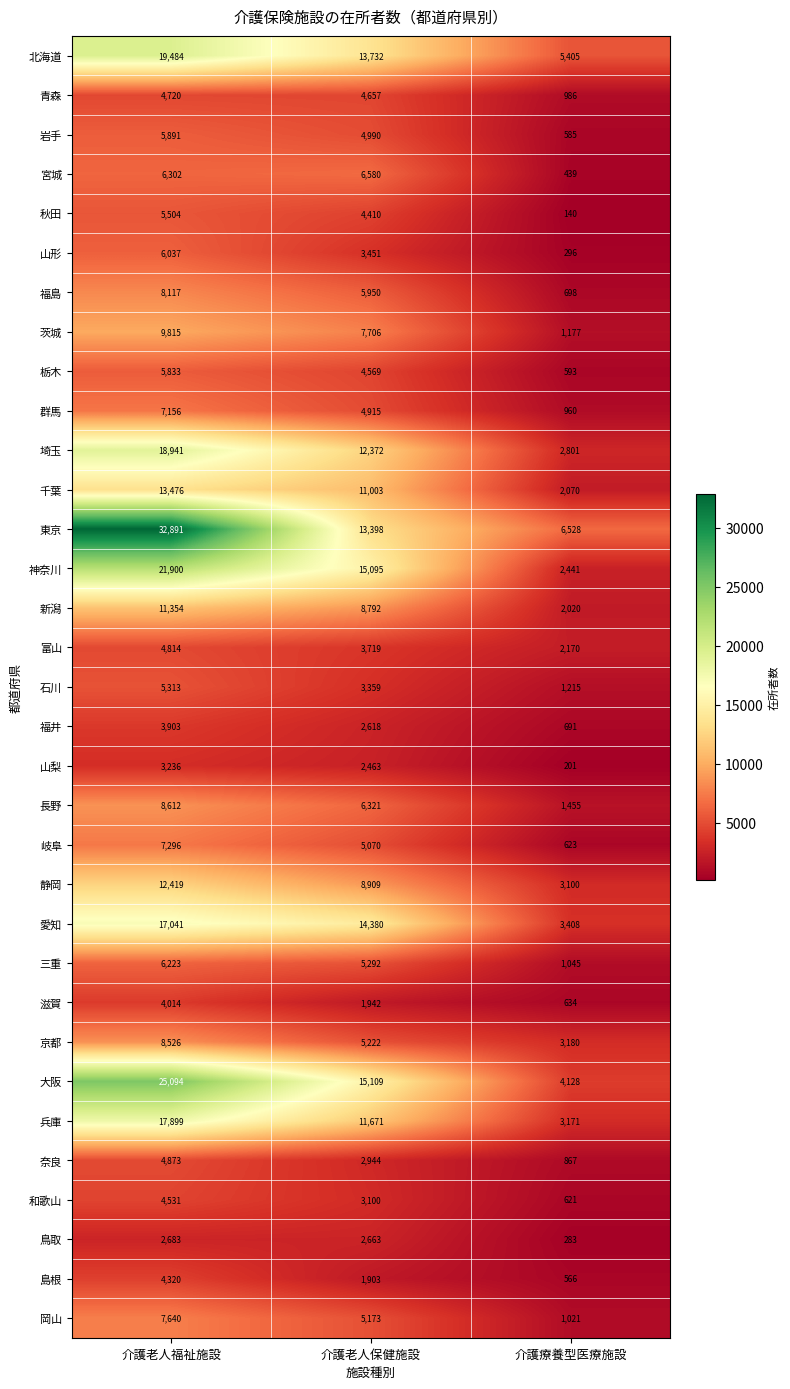

Rank the categories by 福井 value from highest to lowest.

介護老人福祉施設, 介護老人保健施設, 介護療養型医療施設